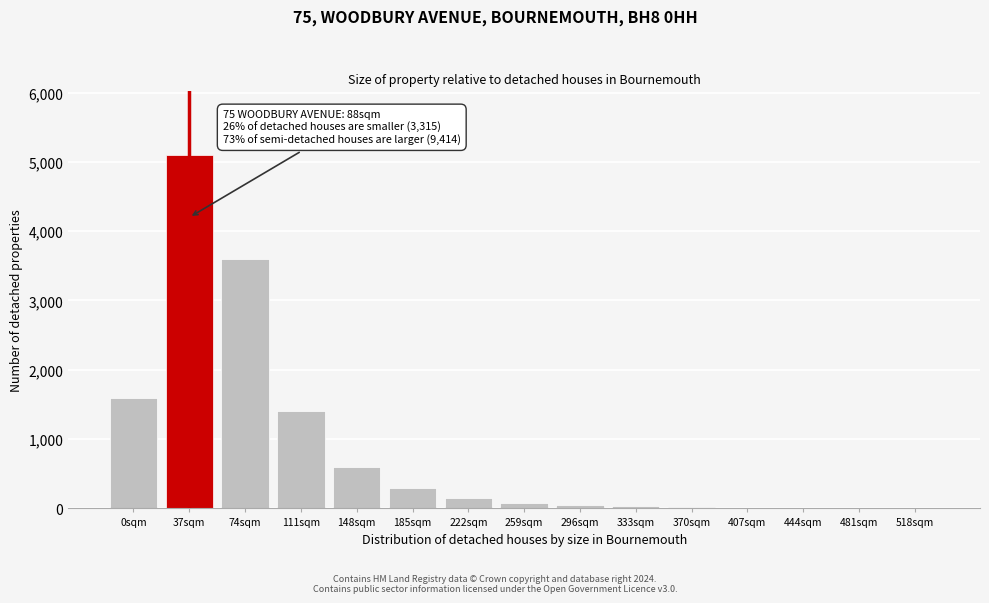

What is the sum of all values?

12956